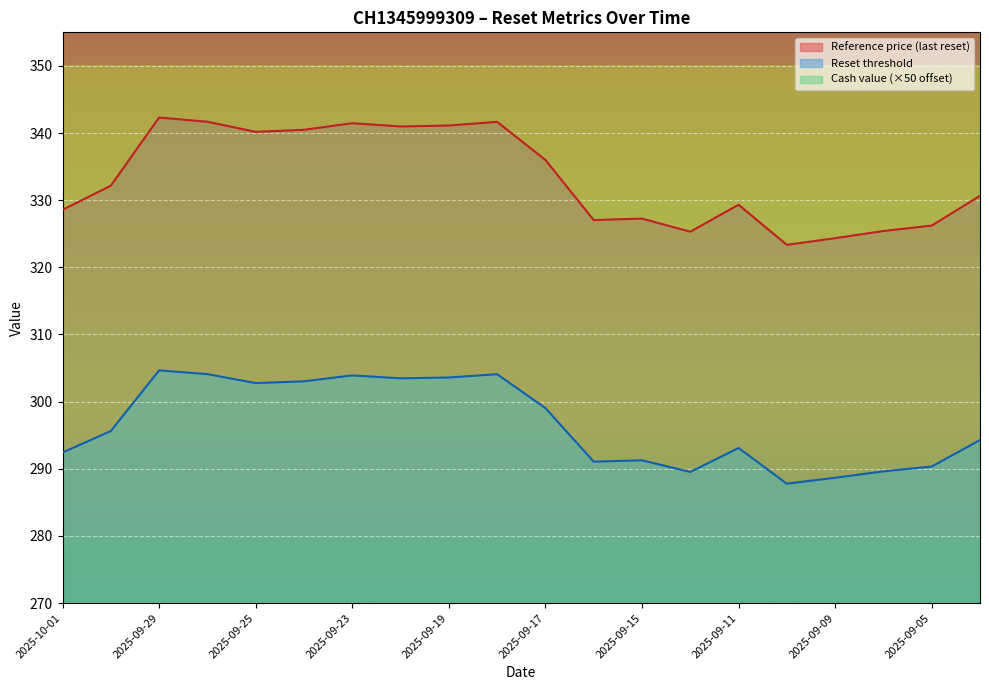

How many interior local peaks does the Reset threshold series have?

5